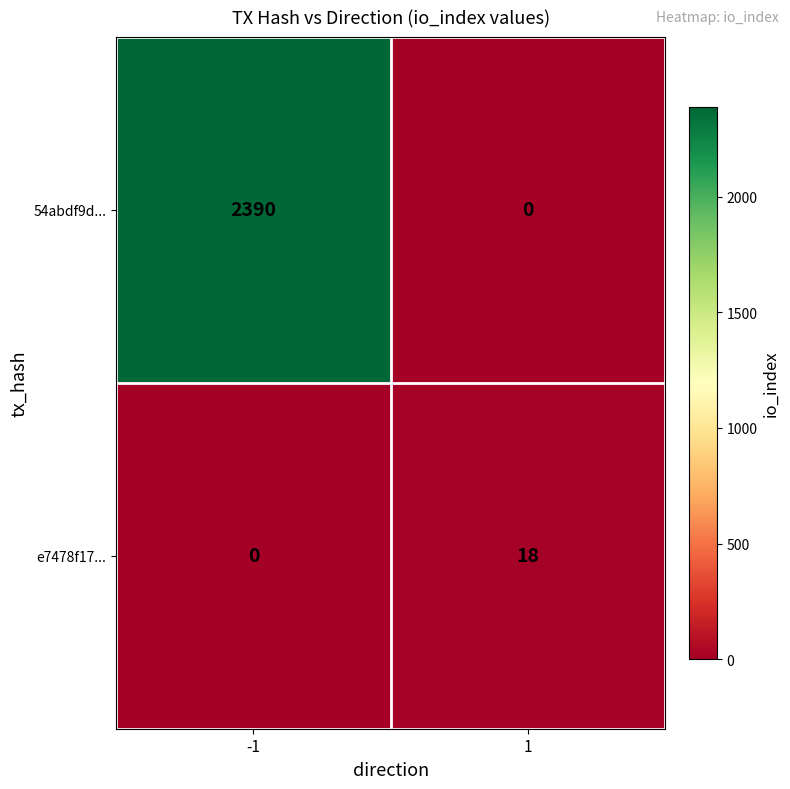

At which category is the sum across all series the highest?

-1